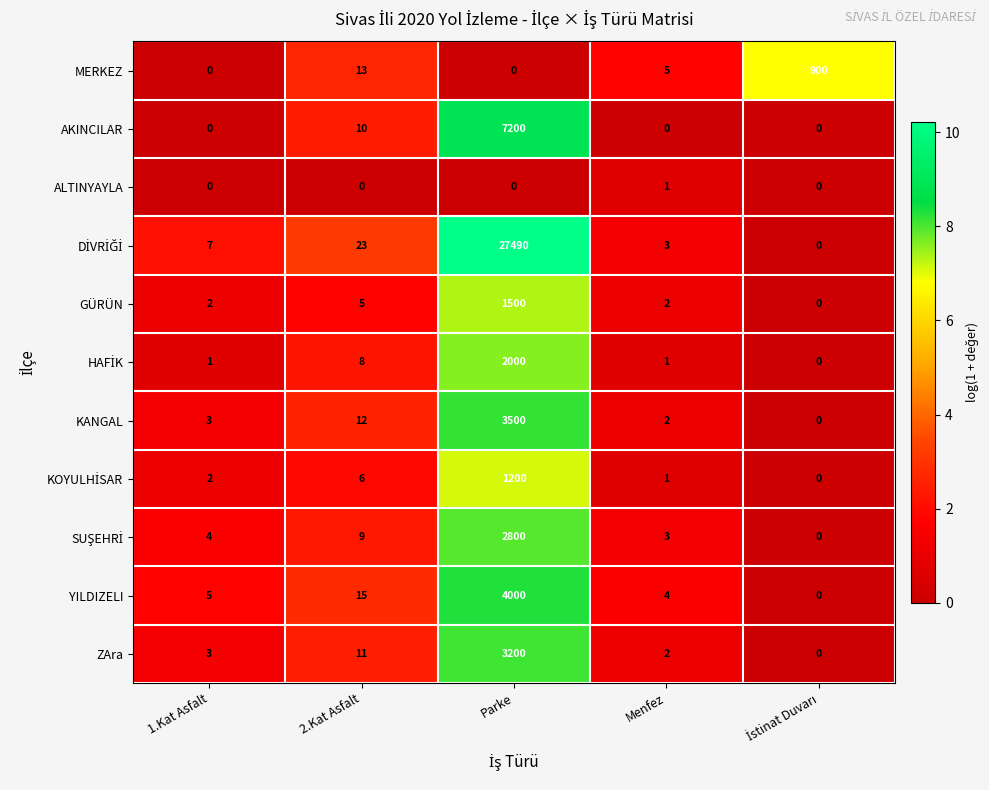

What is the spread (max minus min) of values at 1.Kat Asfalt?

7